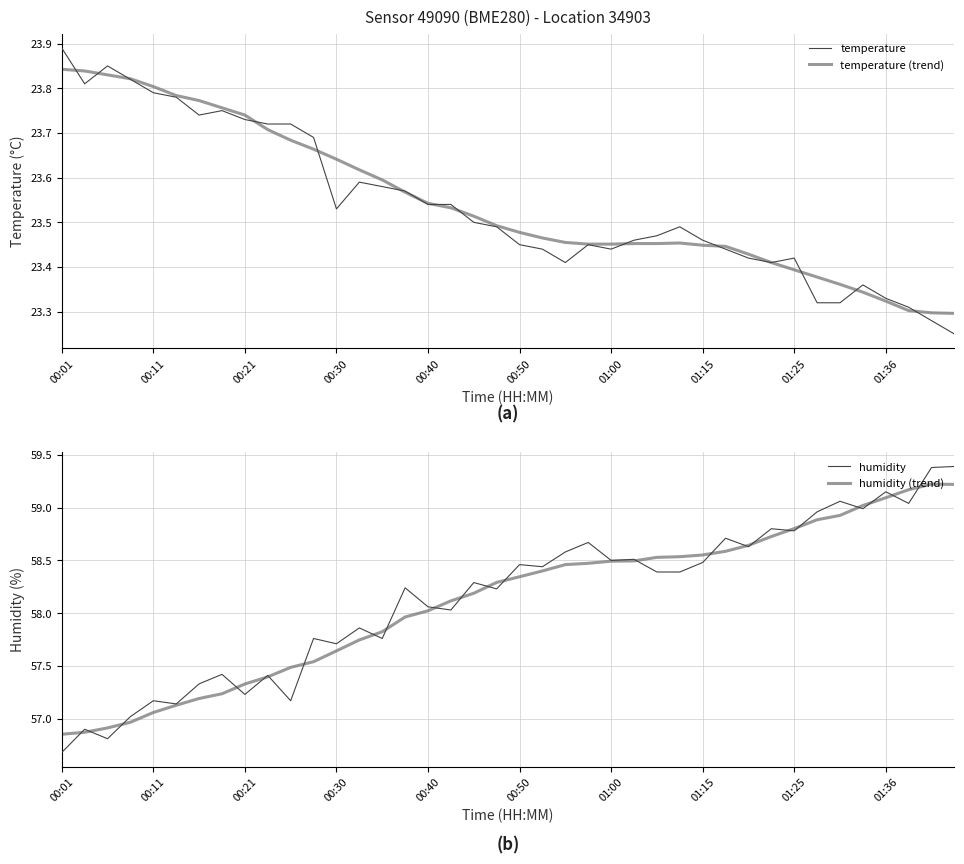

What is the maximum value for humidity (trend)?

59.2